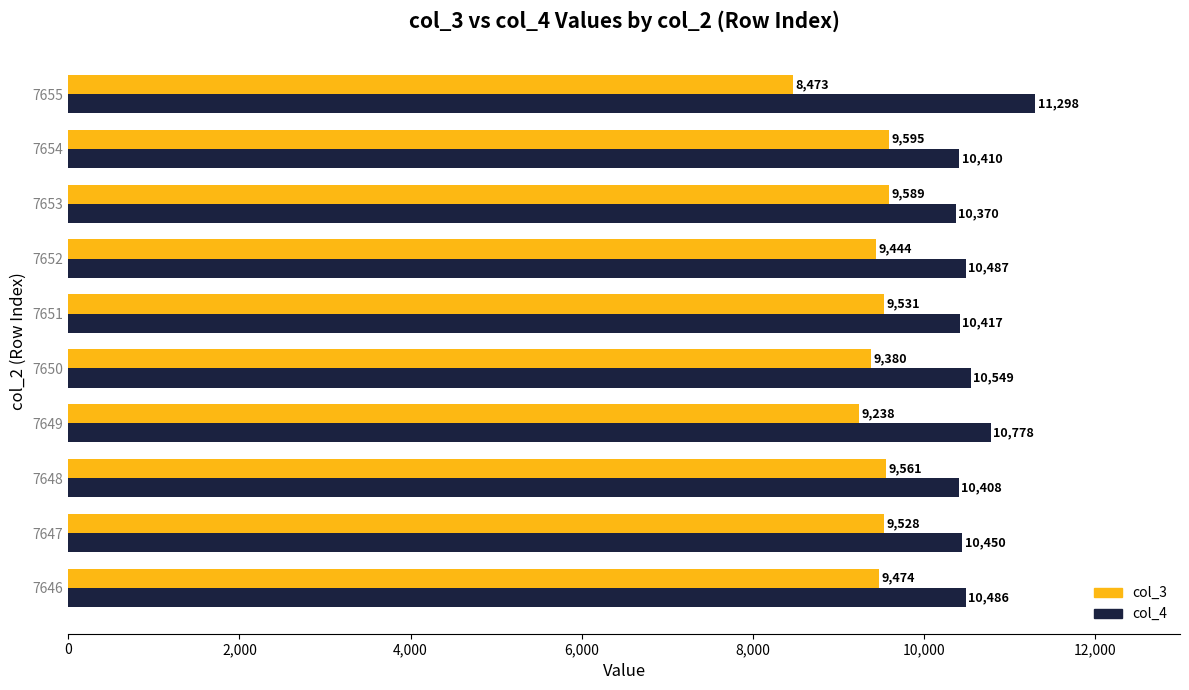

Which series has the widest spread of values?

col_3